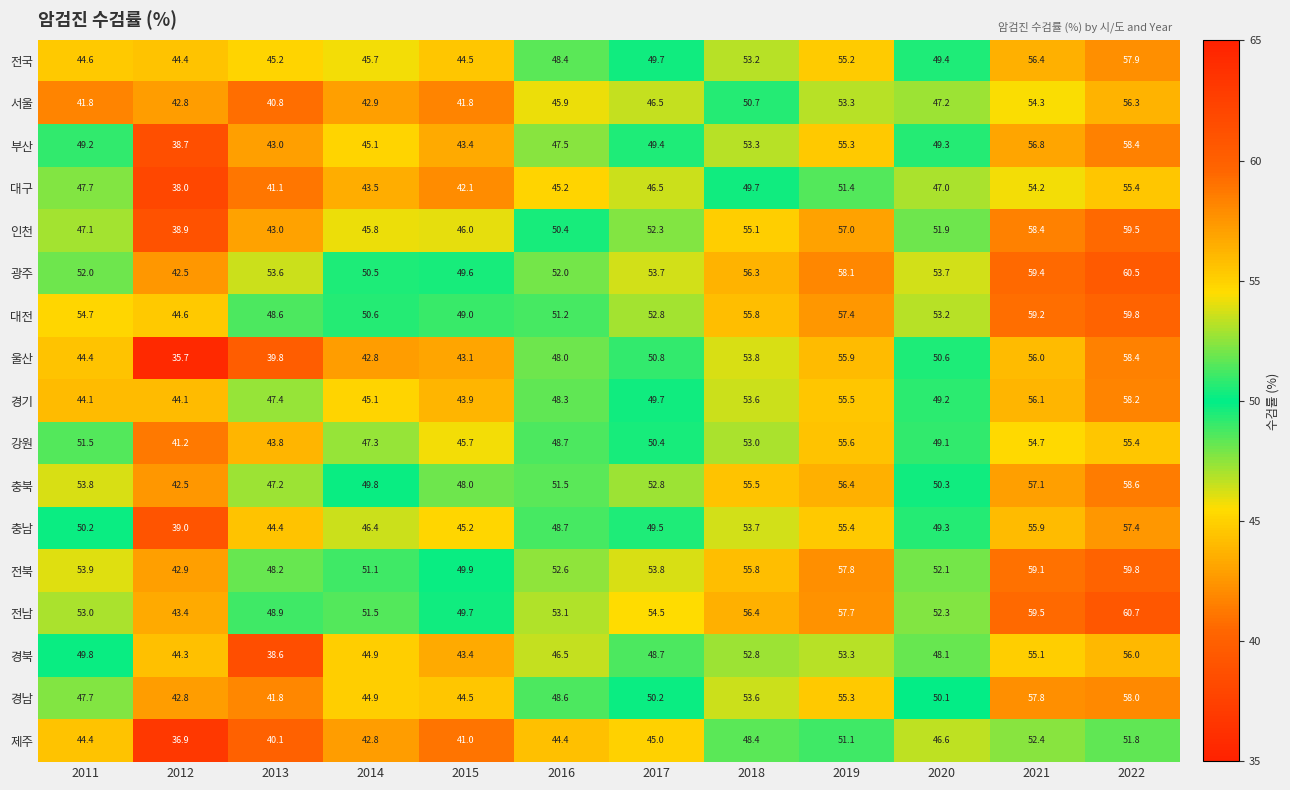

How many values in the 대구 series are below 47?

6